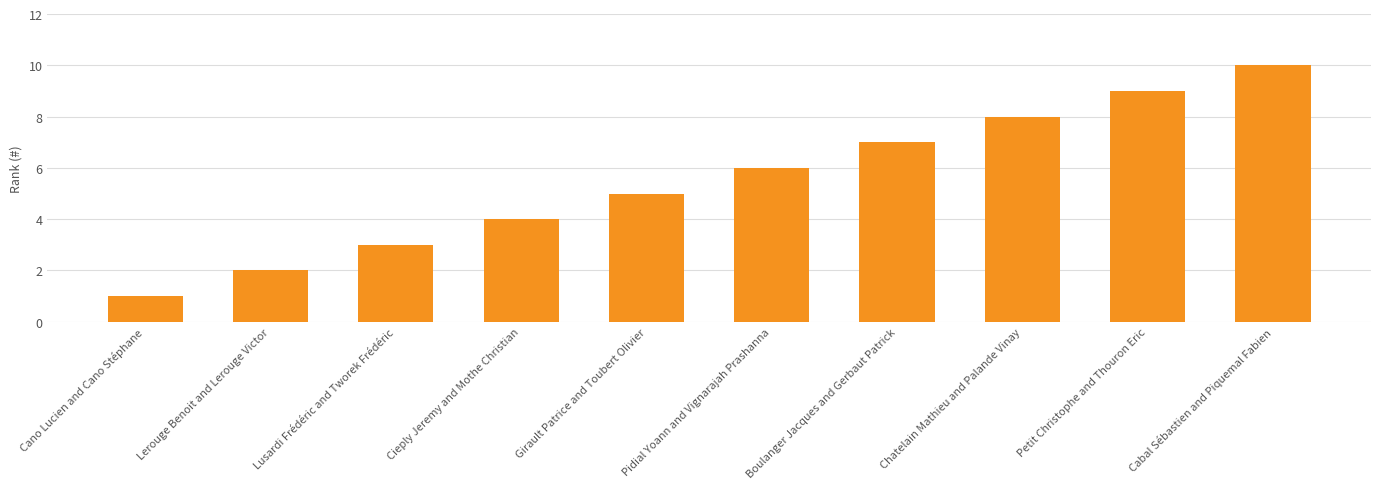

At which category does the chart reach its minimum across all series?

Cano Lucien and Cano Stéphane